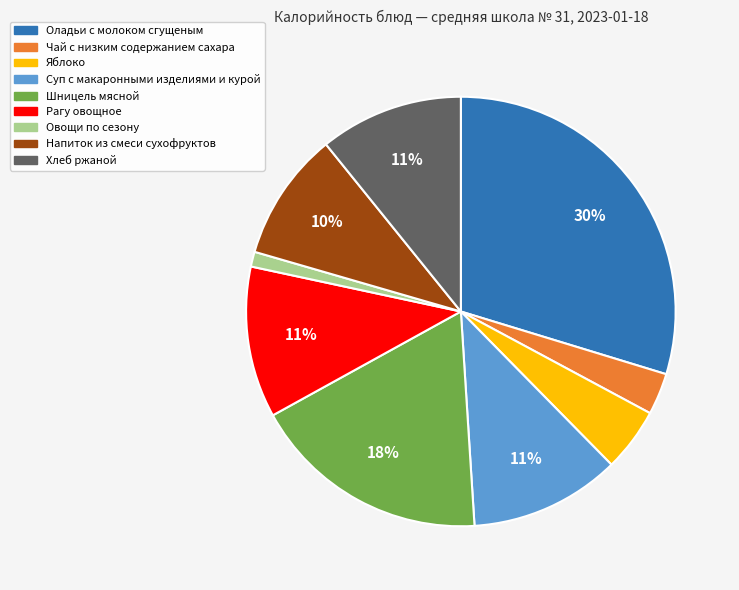

Is the sum of Хлеб ржаной and Оладьи с молоком сгущеным greater than half?

No